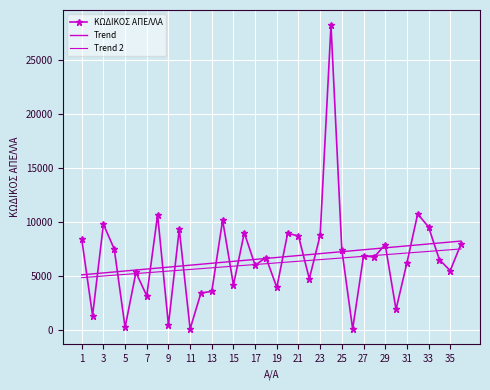

Which series has the largest range (max minus min)?

ΚΩΔΙΚΟΣ ΑΠΕΛΛΑ